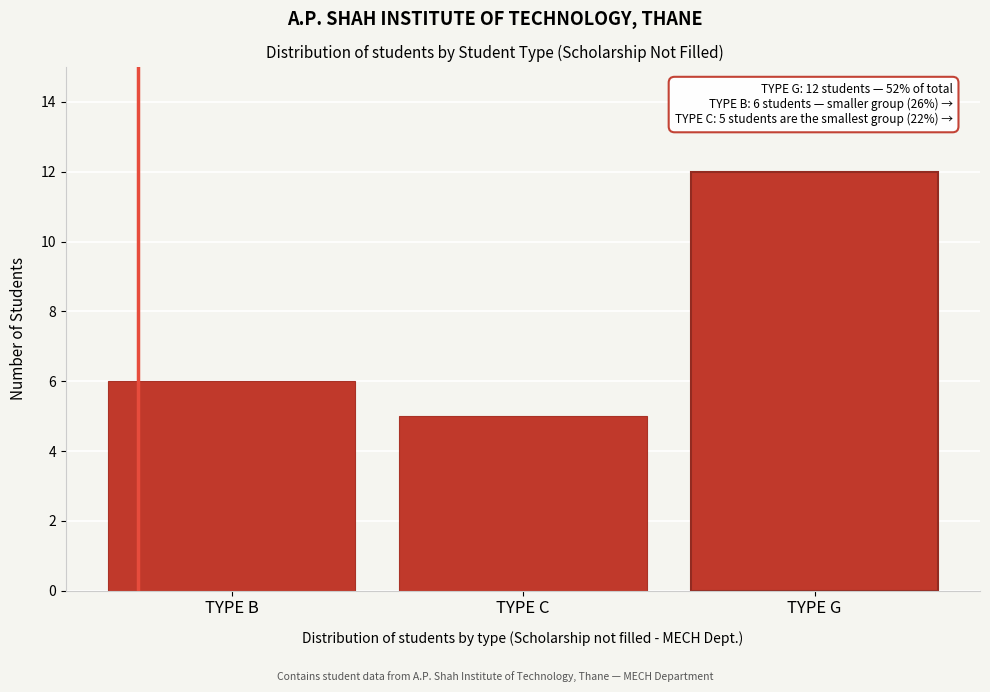

Reading right to left, what are all the values shown in this chart?

12	5	6